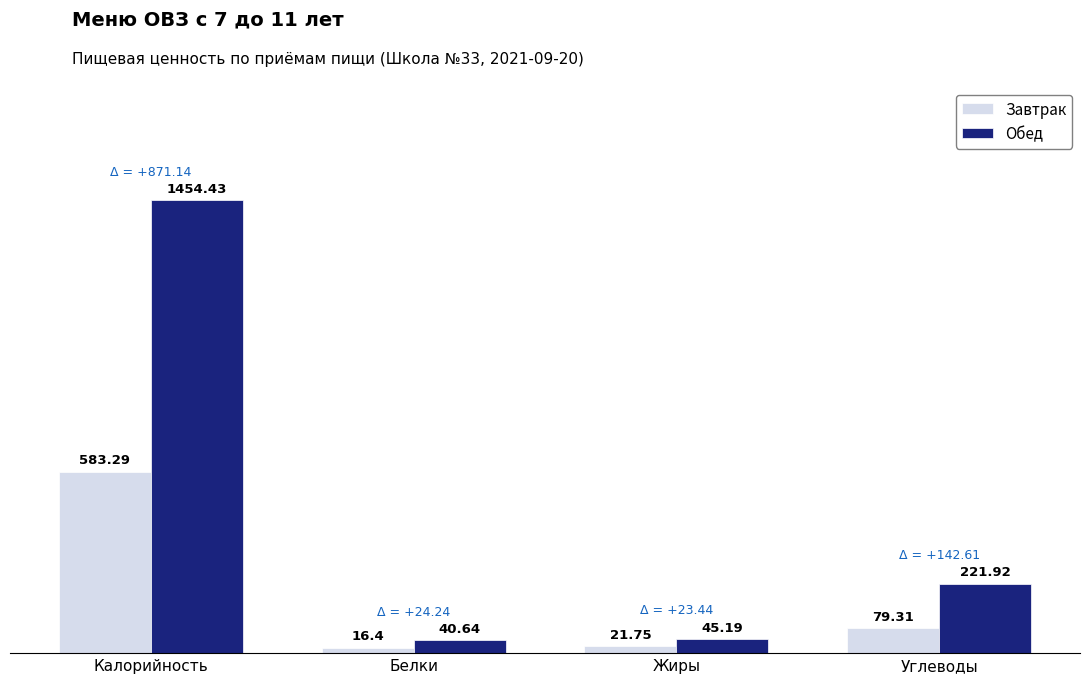

What is the spread (max minus min) of values at Углеводы?

142.6